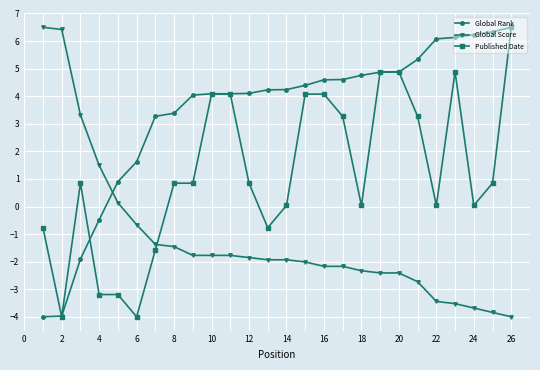

How many lines are shown in the chart?

3